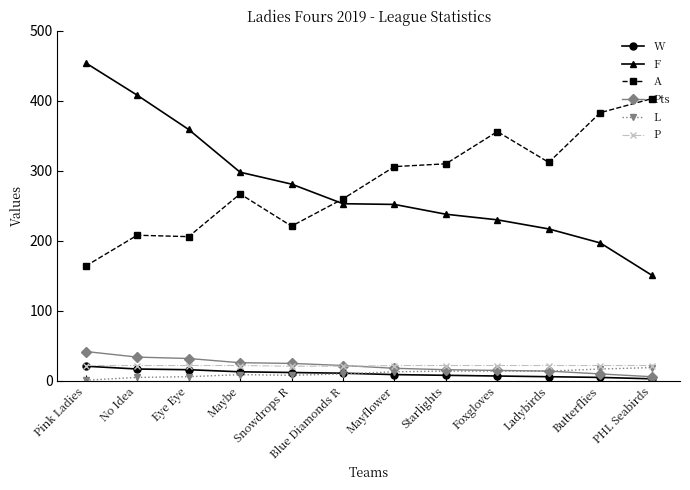

True or false: A has more than 1 interior local peaks.

True